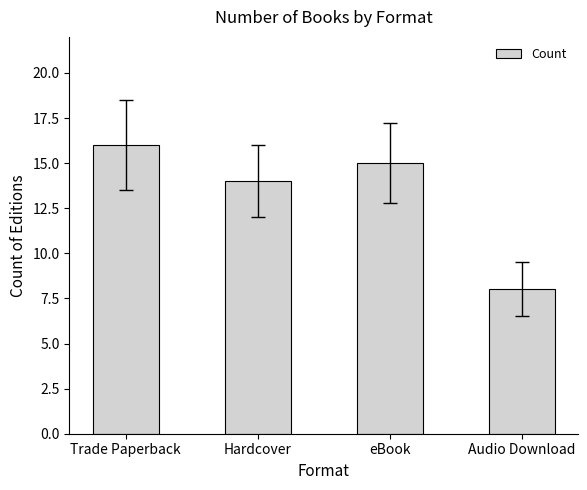

What is the difference between the values at Audio Download and eBook?

7